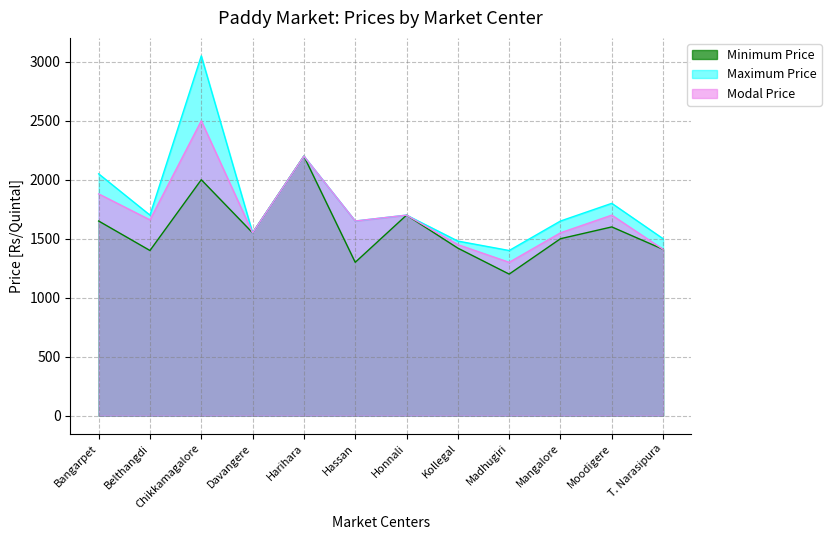

What is the sum of the Modal Price values at Honnali and Bangarpet?

3580